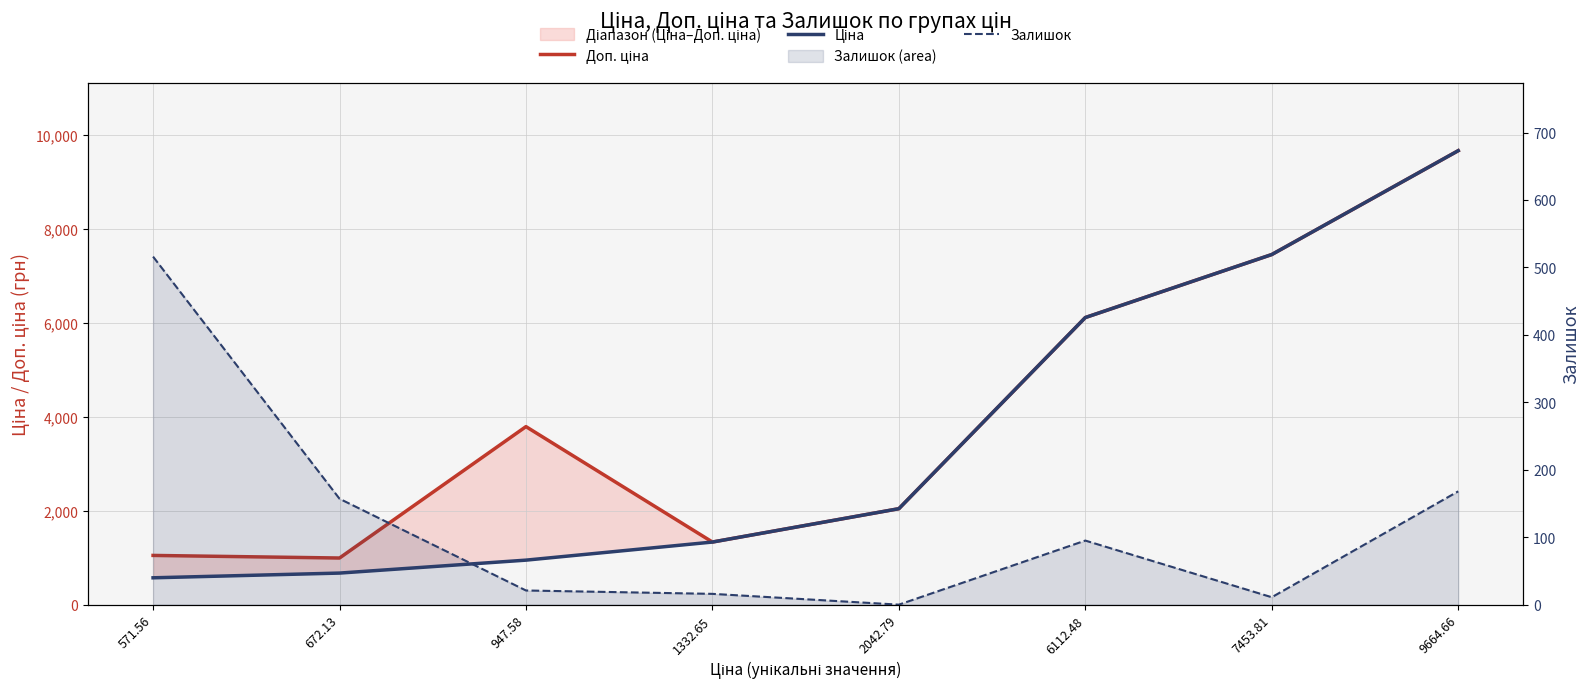

Does the chart display data point markers on the line(s)?

No